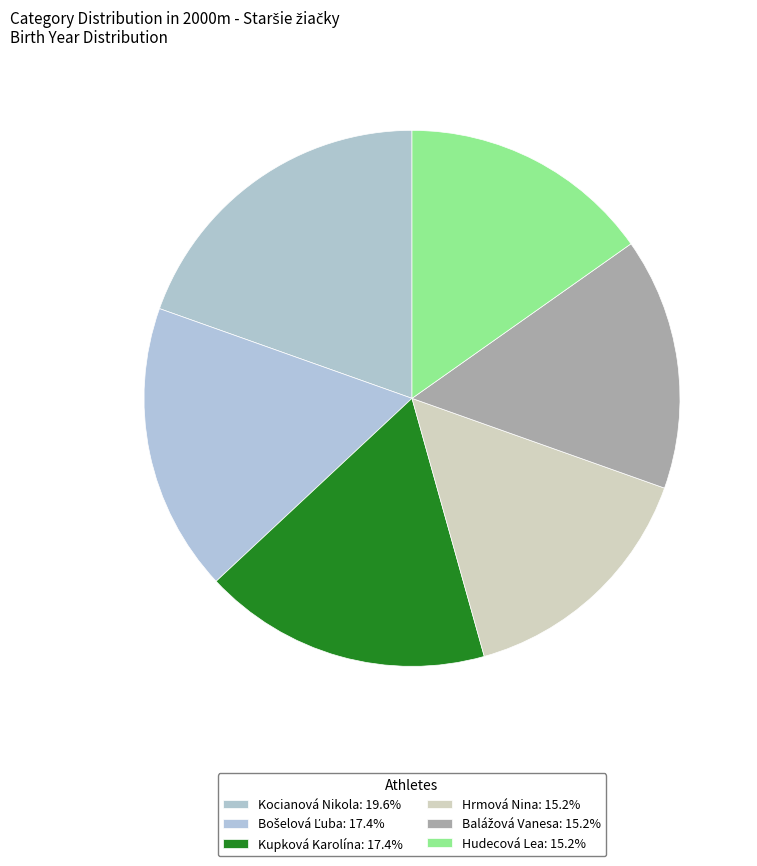

Which category has the biggest portion of the pie?

Kocianová Nikola